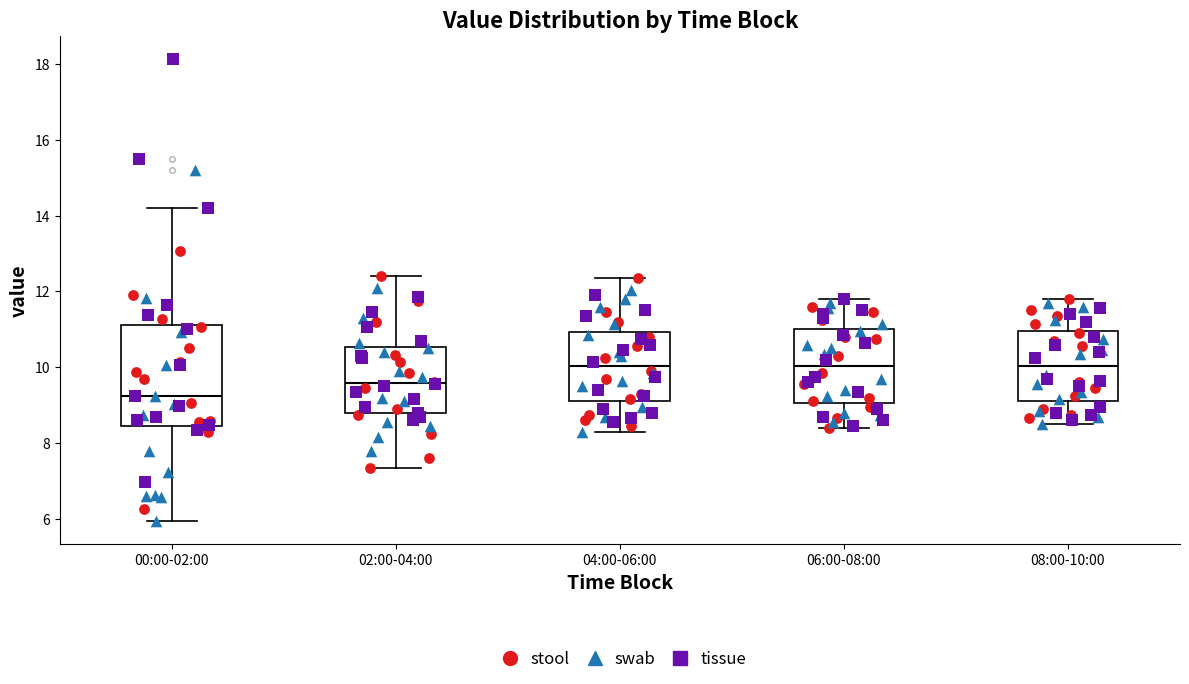

Reading left to right, transcribe this box plot: for each box, give where its median line is, the range the box spans, and where its two whiskers end, as read against the y-axis. The values are not printed on the chart, so give them approximately, as read against the axis.

00:00-02:00: median 9.2, box 8.4 to 11.2, whiskers 6.0 to 14.2
02:00-04:00: median 9.6, box 8.8 to 10.6, whiskers 7.4 to 12.4
04:00-06:00: median 10.0, box 9.2 to 11.0, whiskers 8.4 to 12.4
06:00-08:00: median 10.0, box 9.0 to 11.0, whiskers 8.4 to 11.8
08:00-10:00: median 10.0, box 9.2 to 11.0, whiskers 8.6 to 11.8